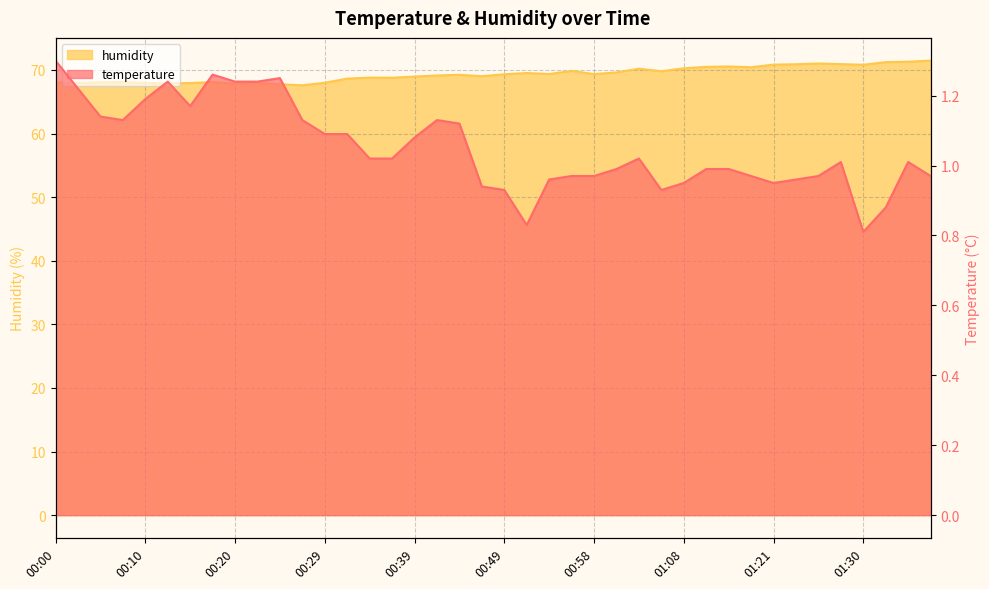

What is the sum of all temperature values?

42.1